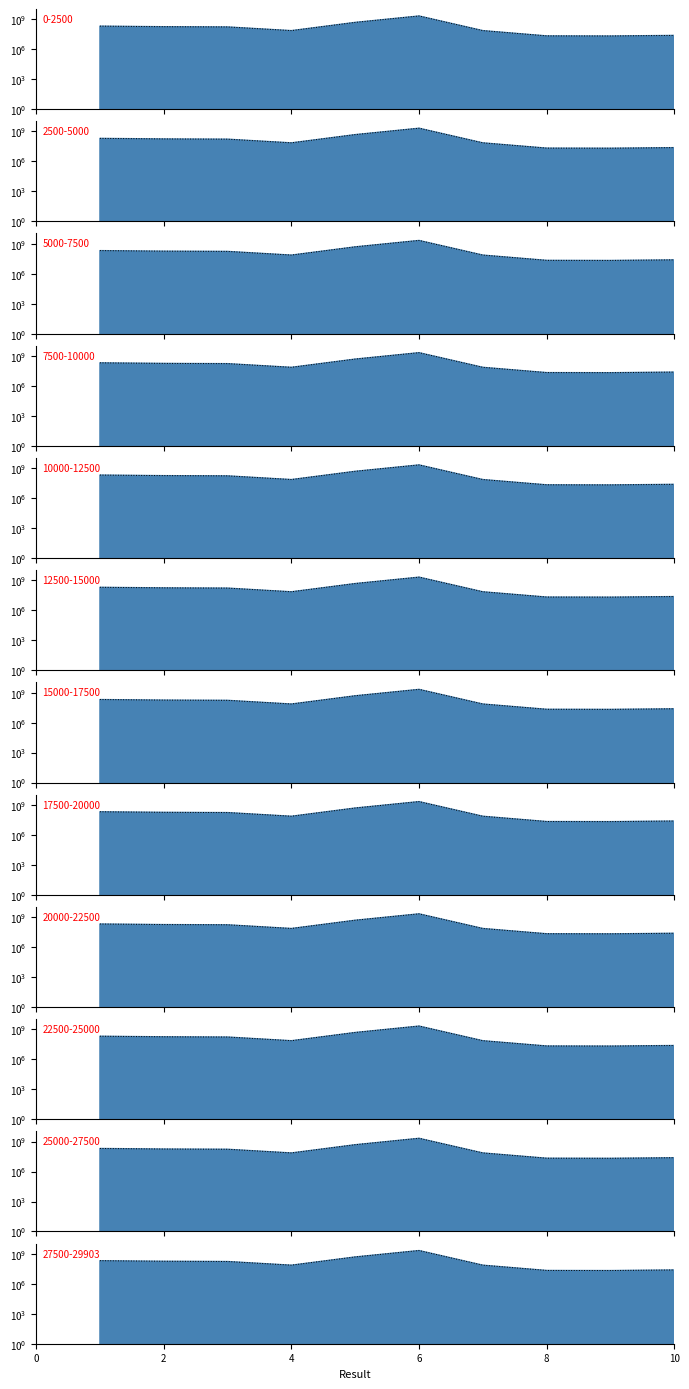

Is it true that the value at 9 is 21034651?

True